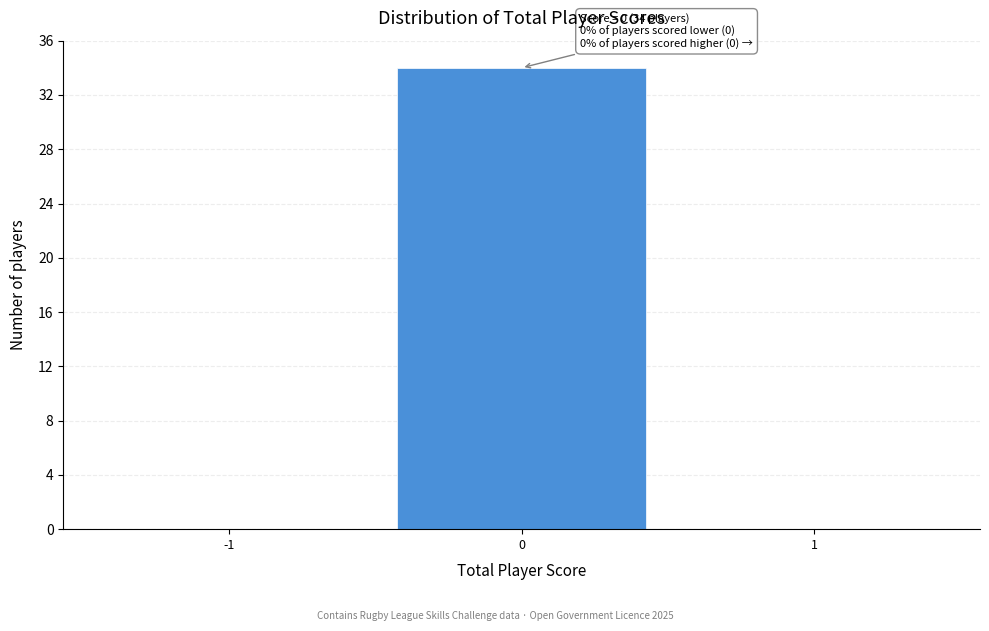

Reading left to right, extract all data points from this chart.

-1=0	0=34	1=0